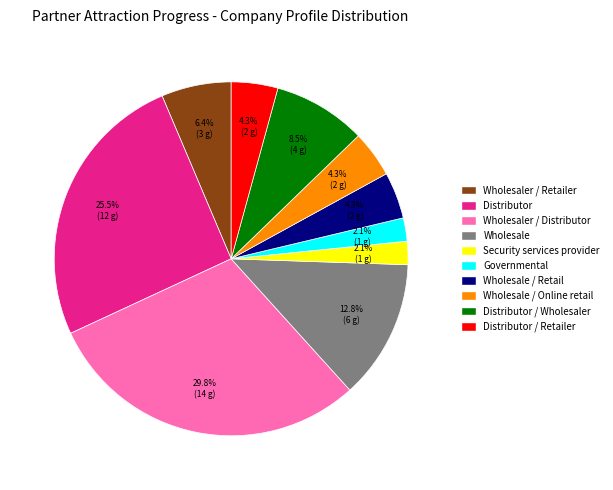

Does any single category account for the majority?

No